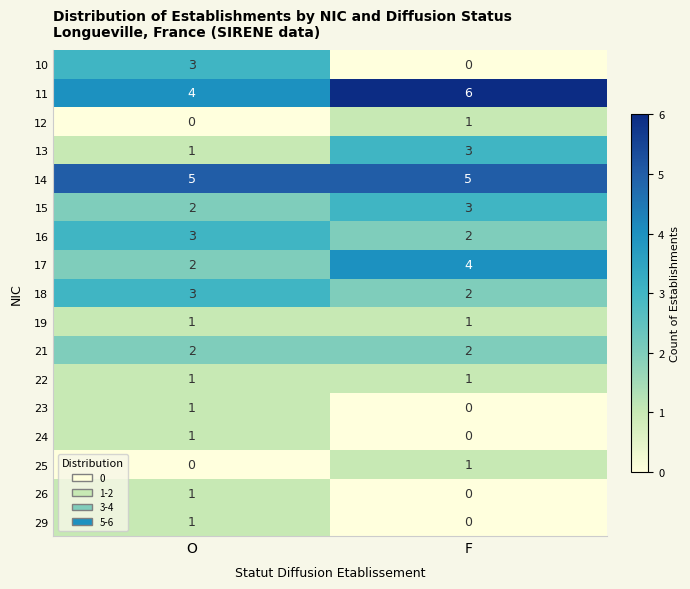

Which series has the widest spread of values?

10